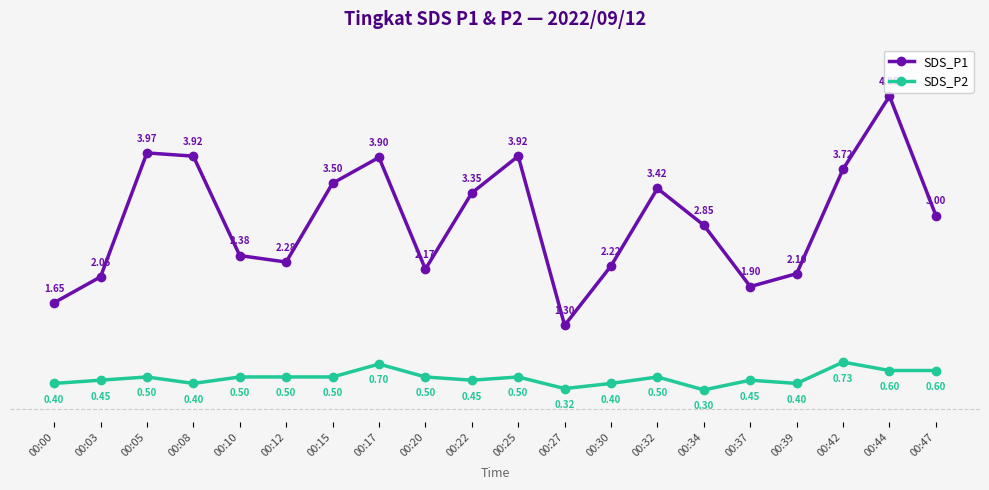

Which series has the largest range (max minus min)?

SDS_P1